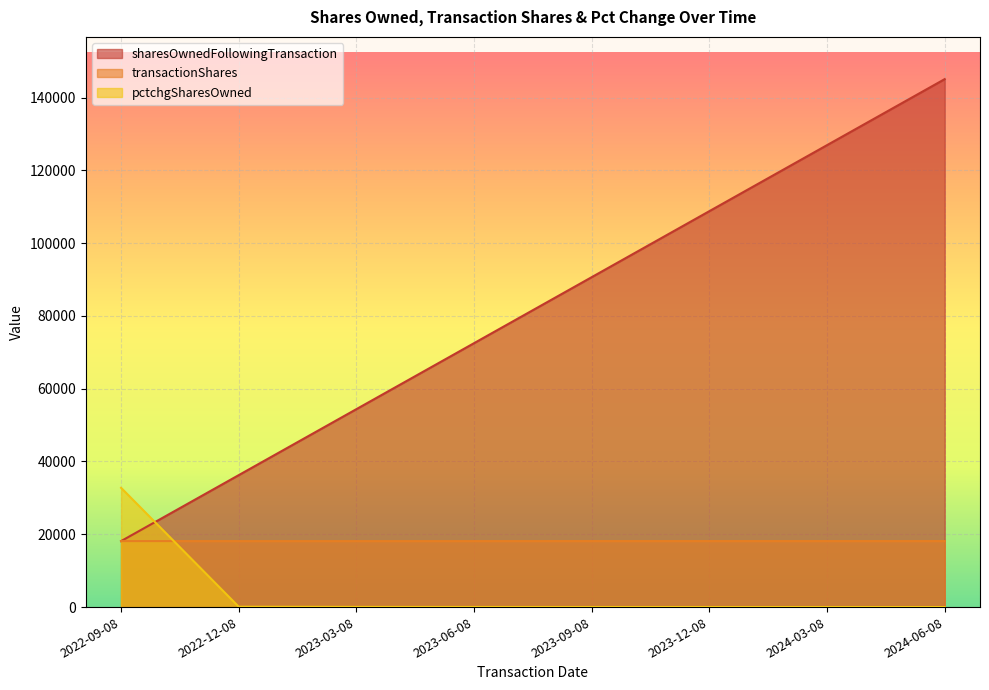

Which category has the highest value across all series?

2024-06-08